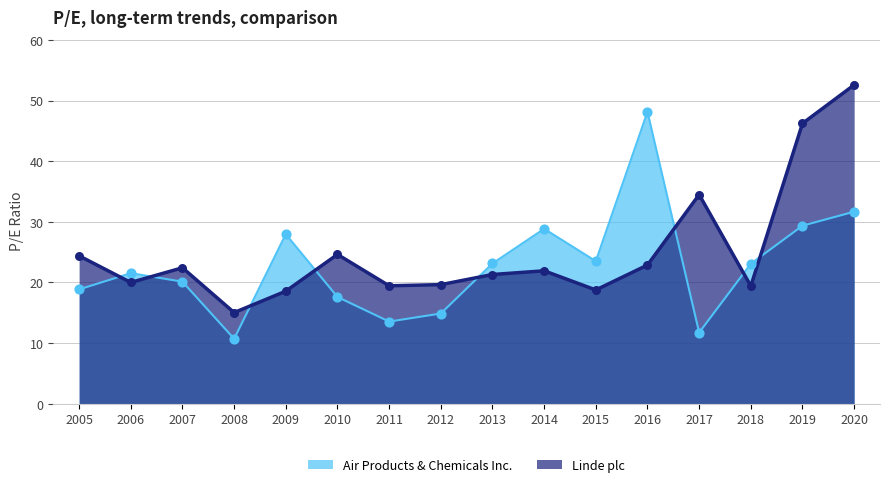

Which series has the largest total across all categories?

Linde plc